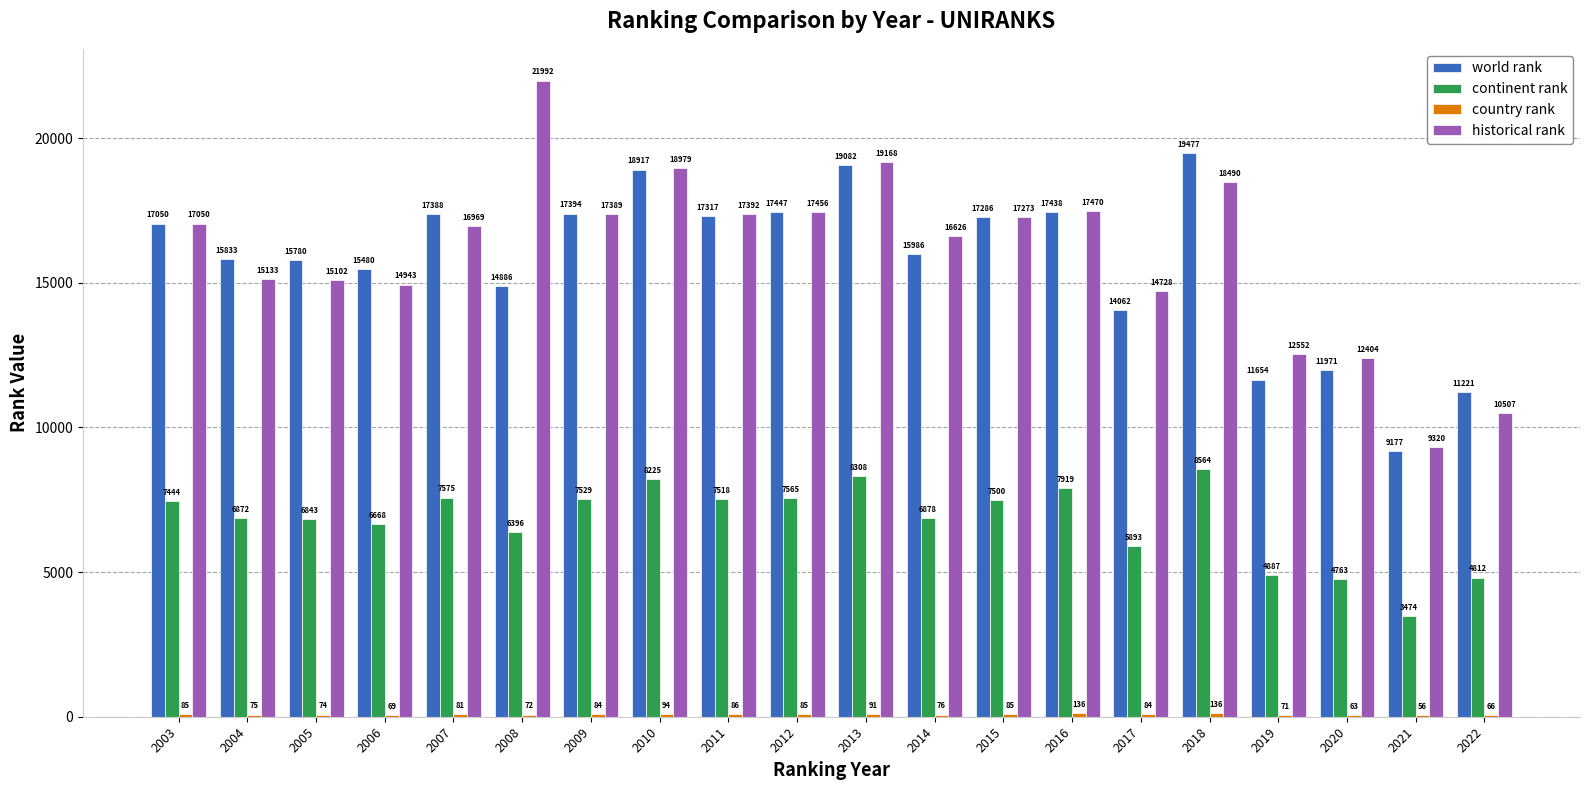

Where is historical rank nearest to the value 15656?

2004